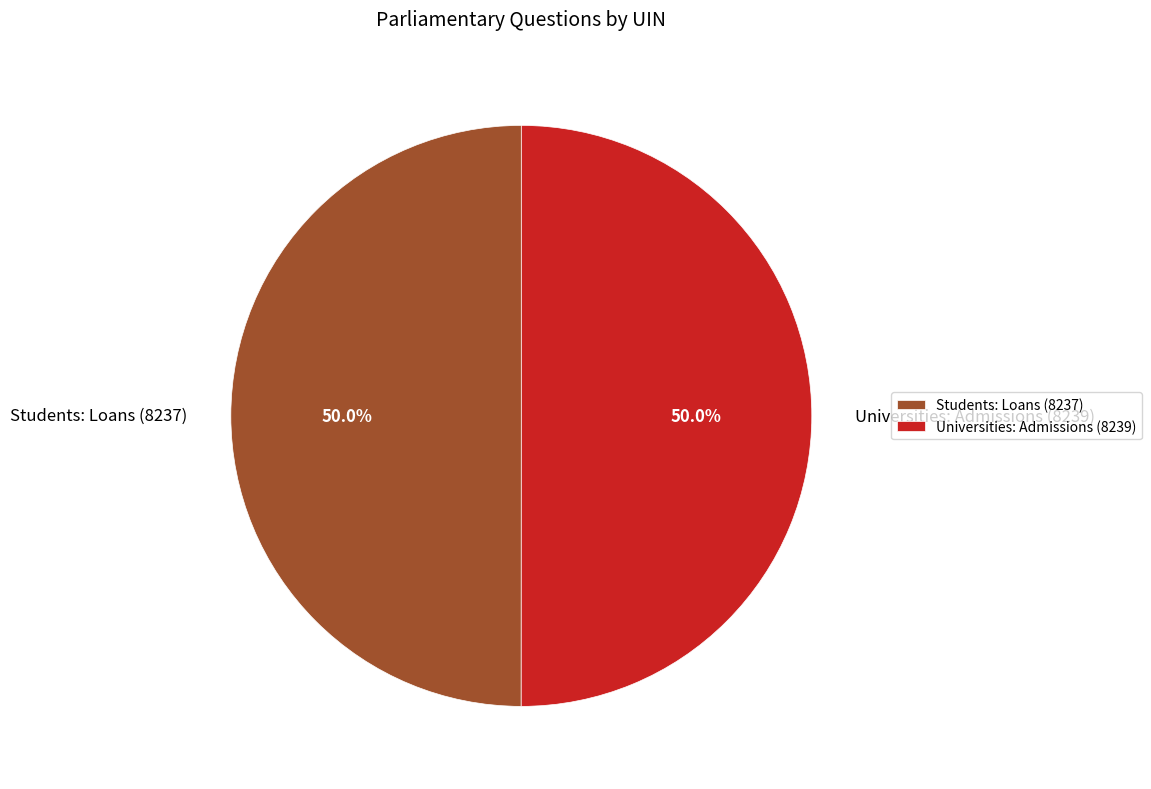

Approximately how many times larger is the value at Students: Loans (8237) compared to Universities: Admissions (8239)?

1.0